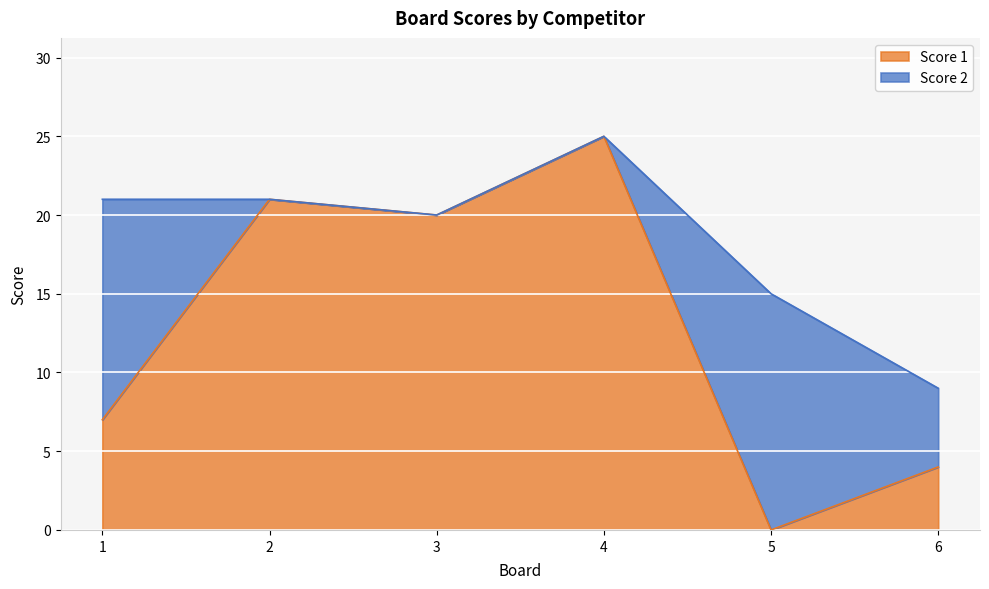

What is the ratio of the value at 6 to the value at 2?

0.2